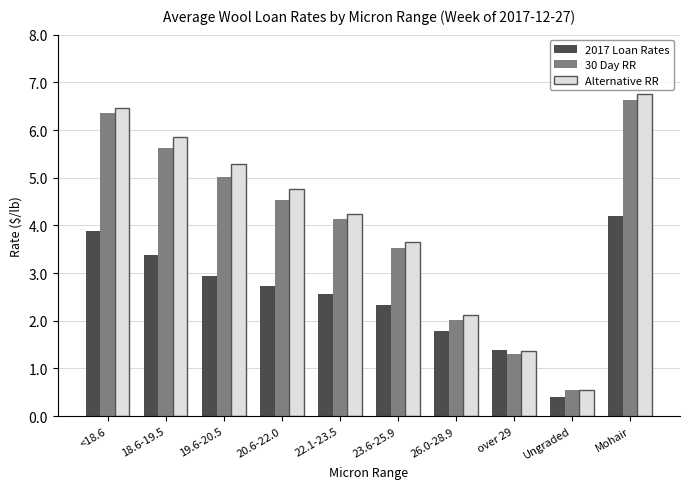

What are all the series names shown in the legend?

2017 Loan Rates, 30 Day RR, Alternative RR